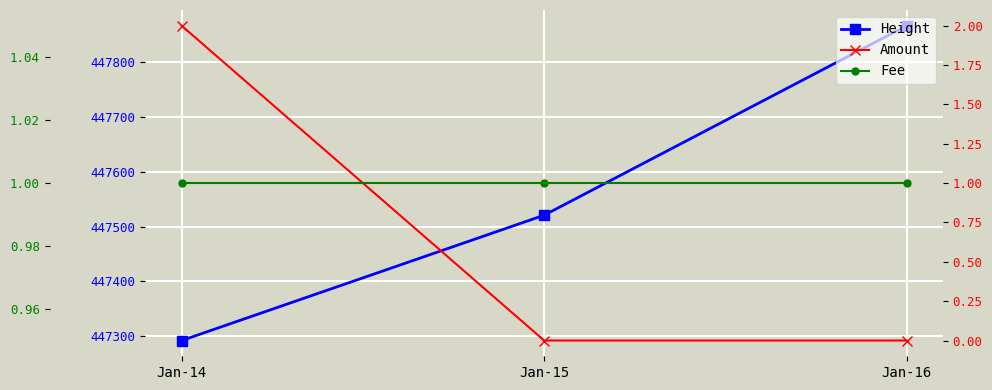

Is it true that Height equals 447521 at Jan-15?

True